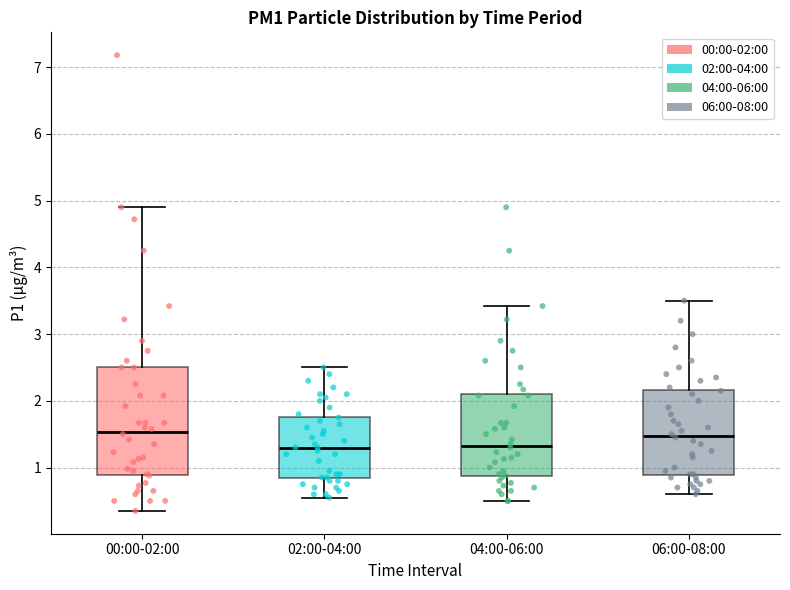

Where does the upper whisker of the box for 00:00-02:00 end on the y-axis? The values are not printed on the chart, so give them approximately, as read against the axis.

4.9